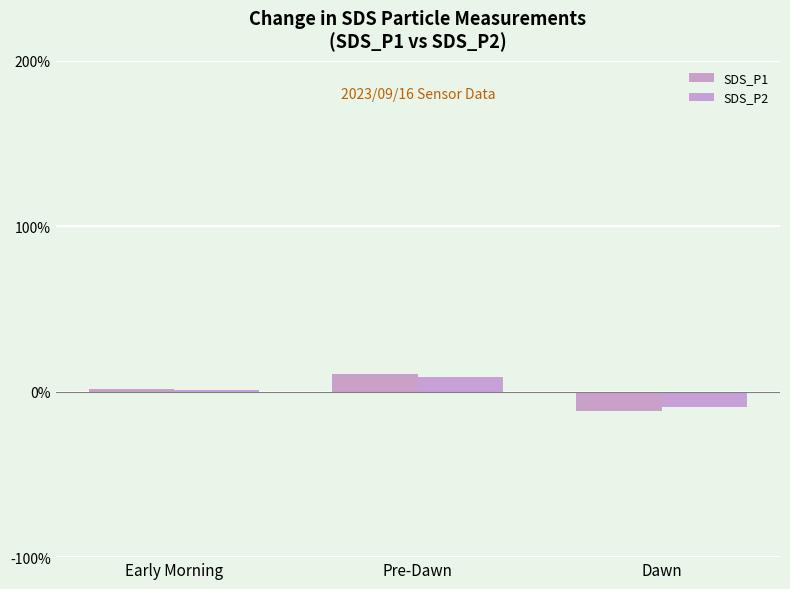

At which label does SDS_P1 reach its peak?

Pre-Dawn